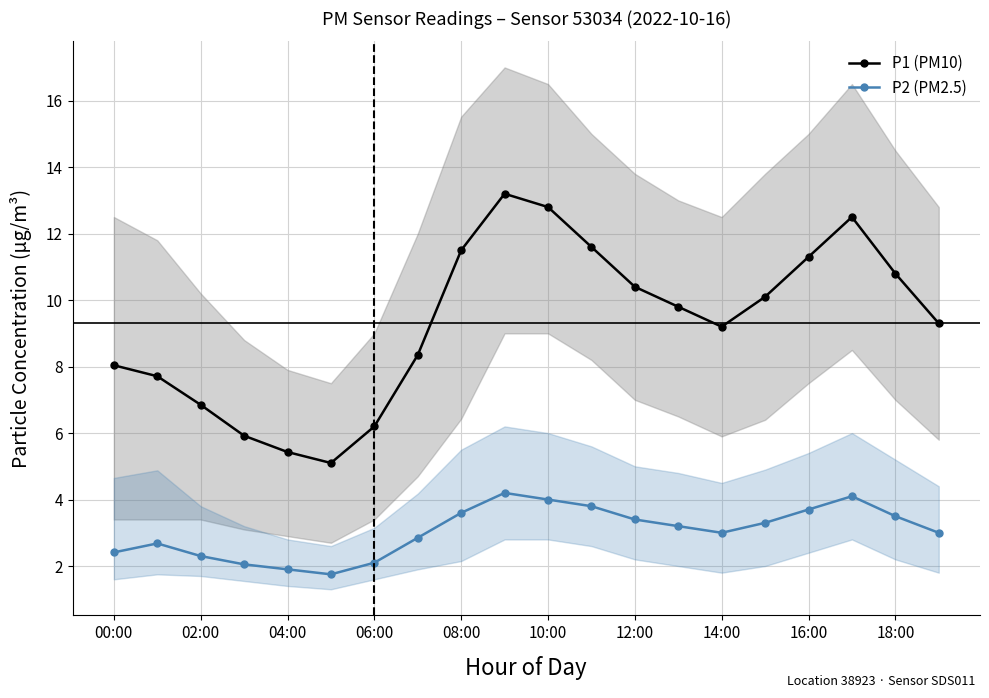

Rank the series by their average value, from highest to lowest.

P1 (PM10), P2 (PM2.5)